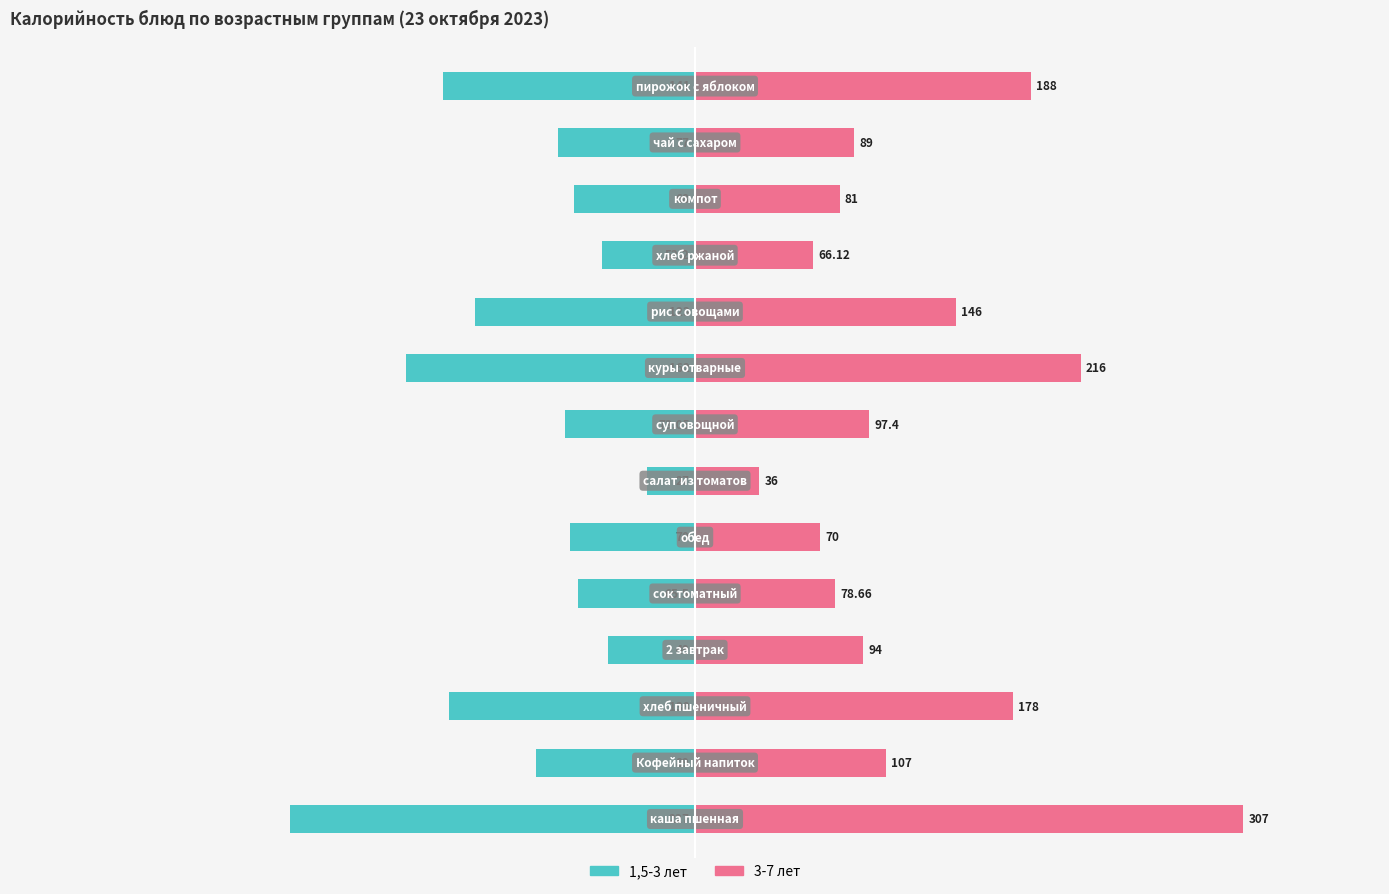

The value of 1,5-3 лет at 8 is -162.0. True or false?

True